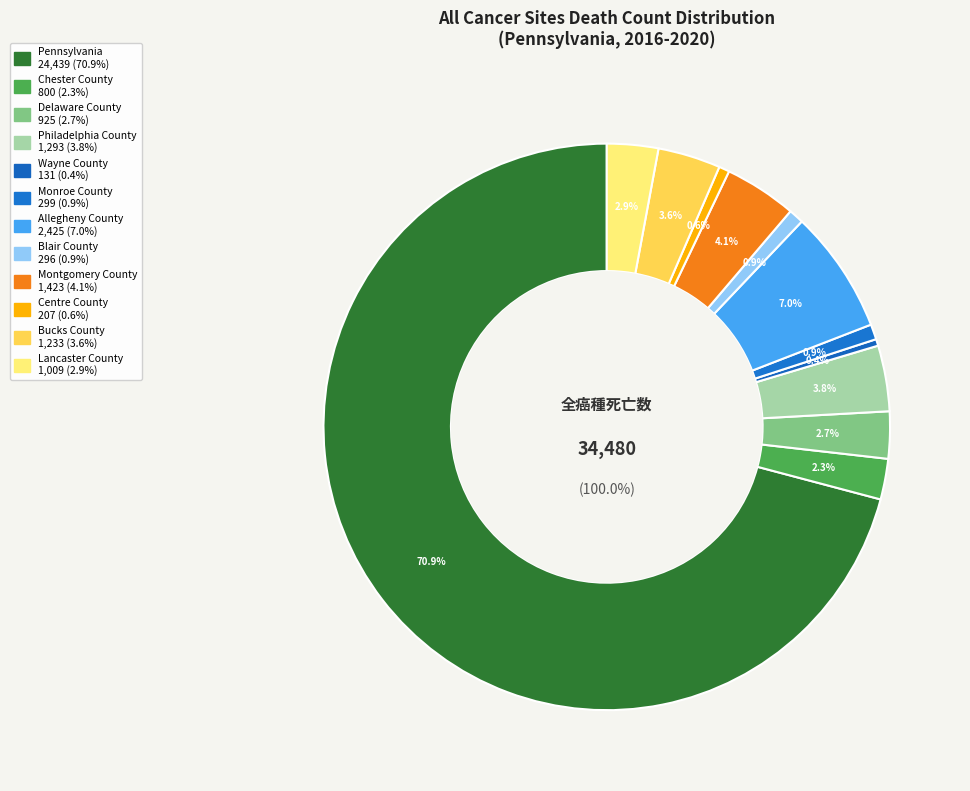

Combined, what portion of the pie is Montgomery County and Philadelphia County?

7.9%